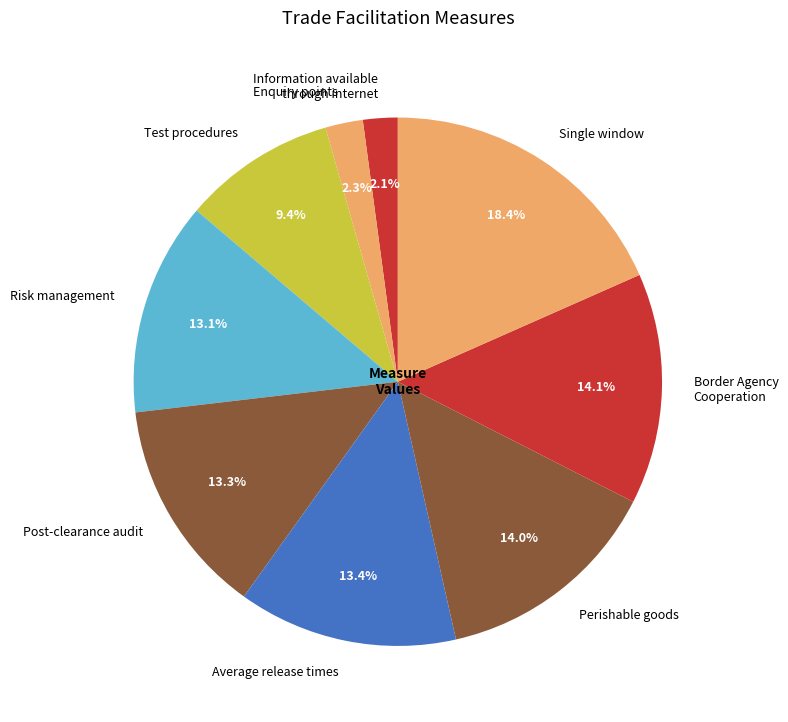

What is the largest slice in the pie chart?

Single window